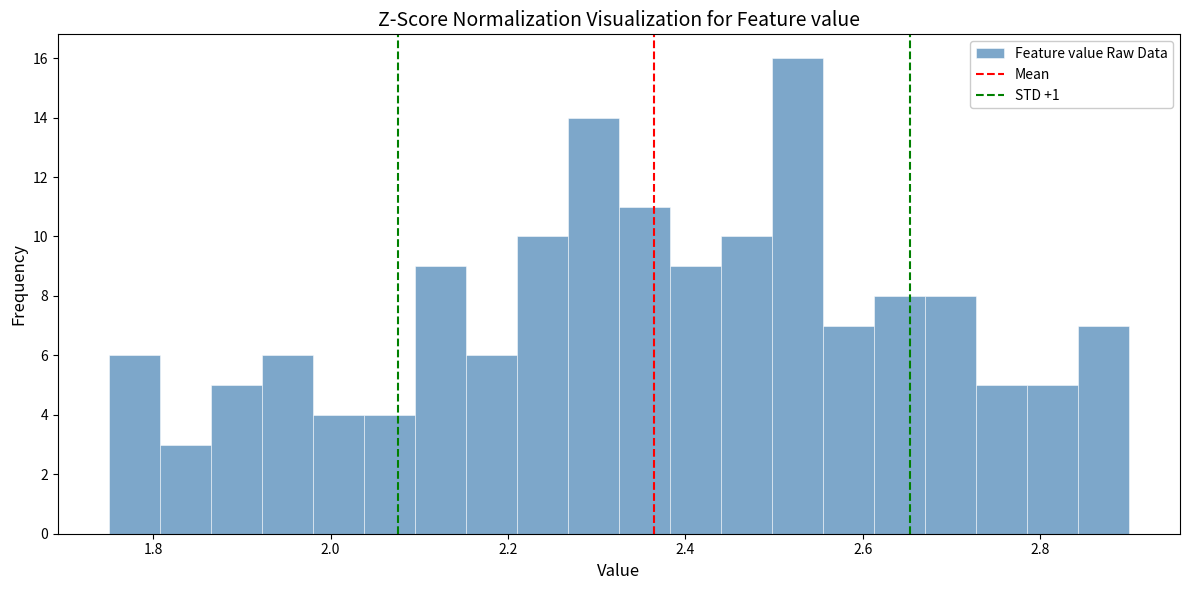

Read against the x-axis, roughly where is the centre of the tallest bar?

2.52